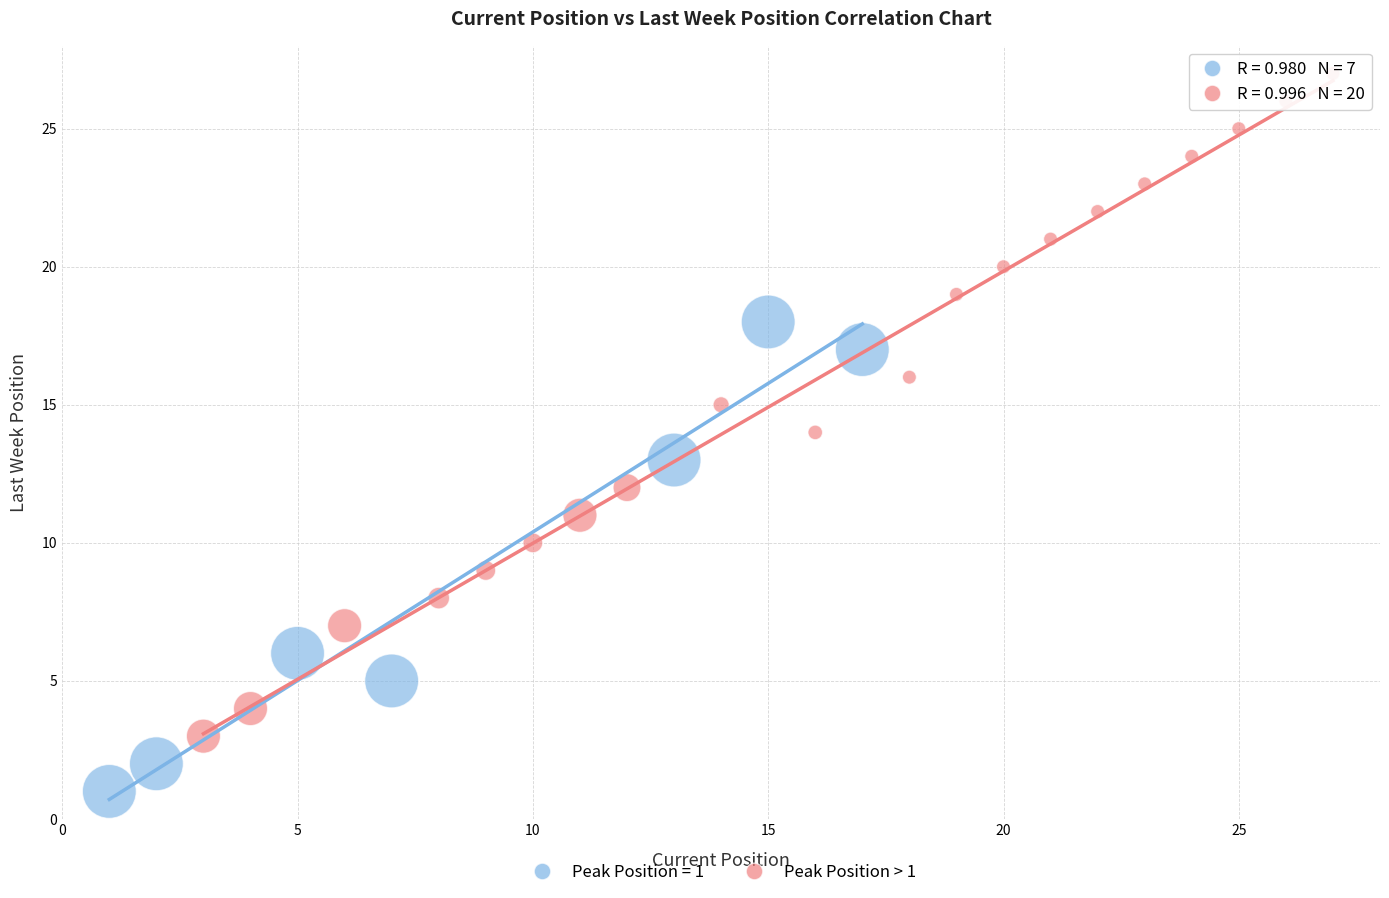

Which series reaches the minimum Y coordinate?

Peak Position = 1